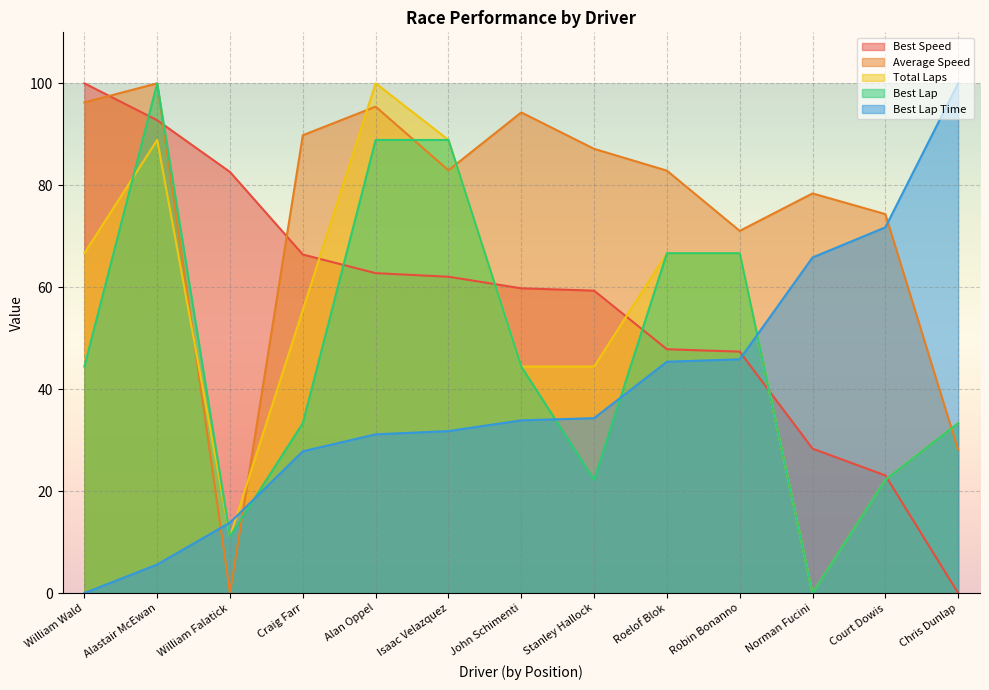

What is the spread (max minus min) of values at John Schimenti?

60.4